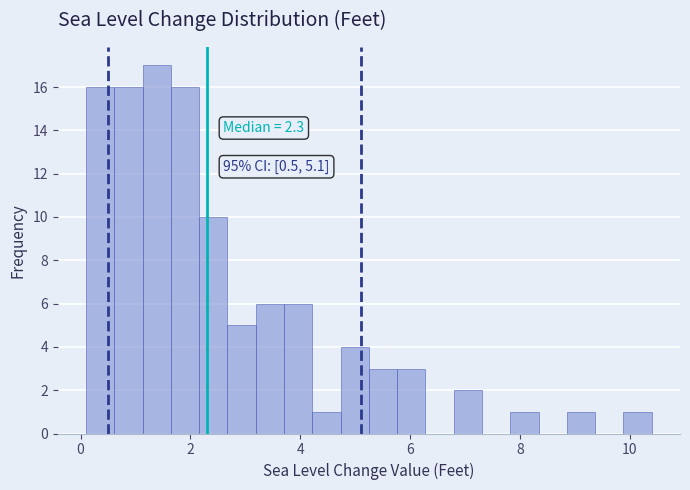

Read against the x-axis, roughly where is the centre of the tallest bar?

1.4